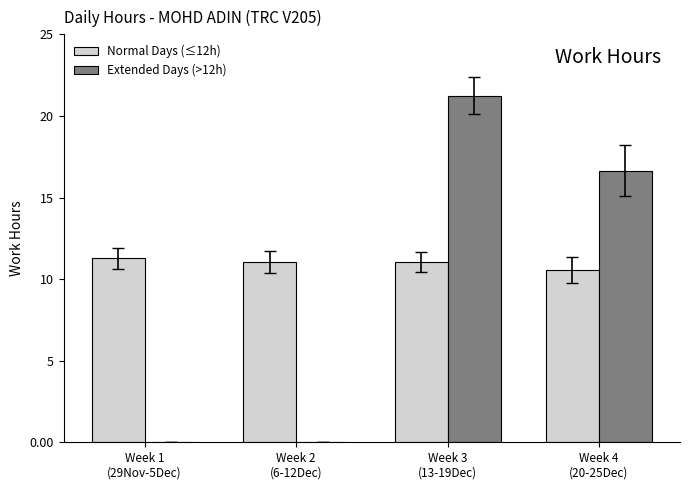

What is the greatest value displayed?

21.2